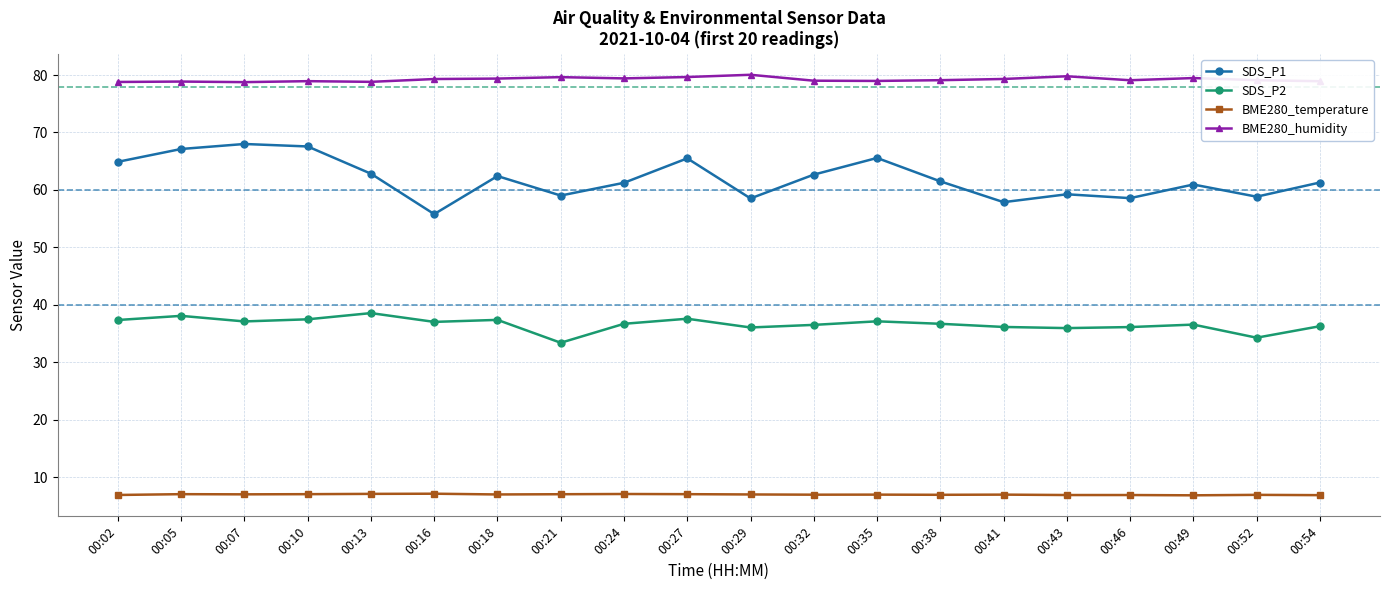

What is the spread (max minus min) of values at 00:35?

72.0